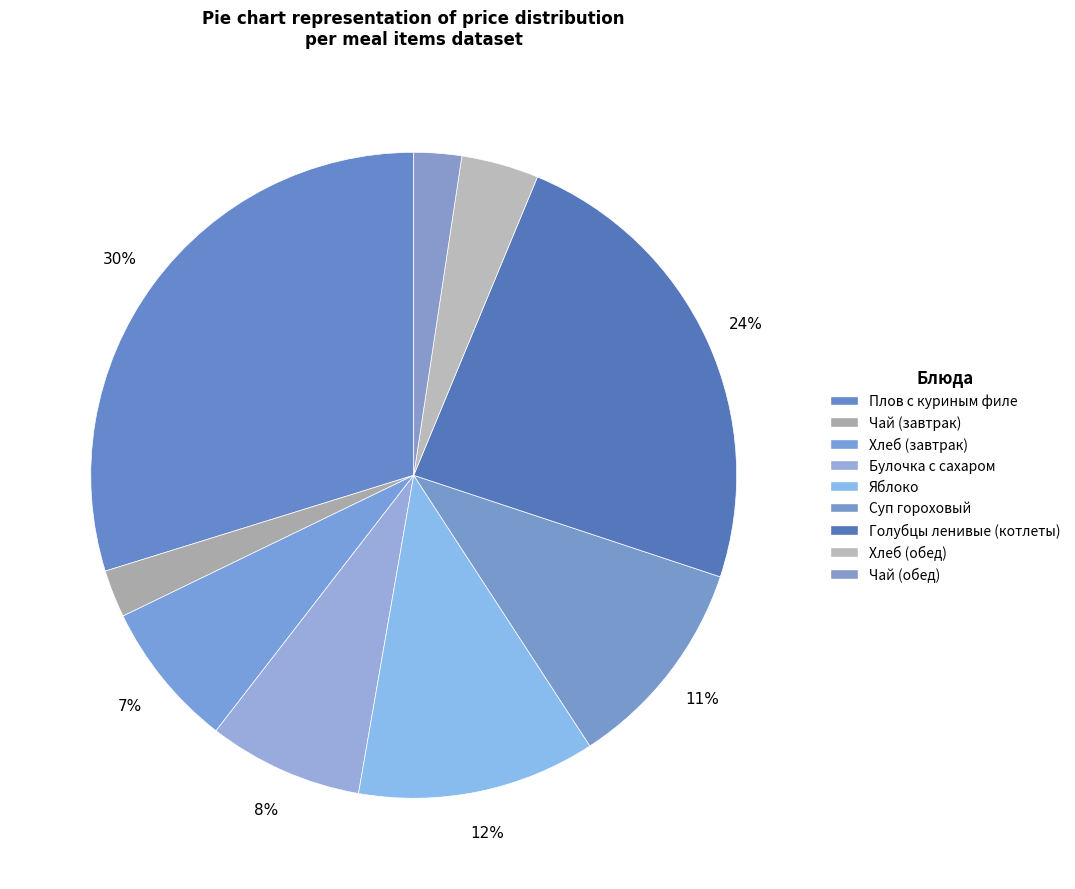

How many segments does this pie chart have?

9